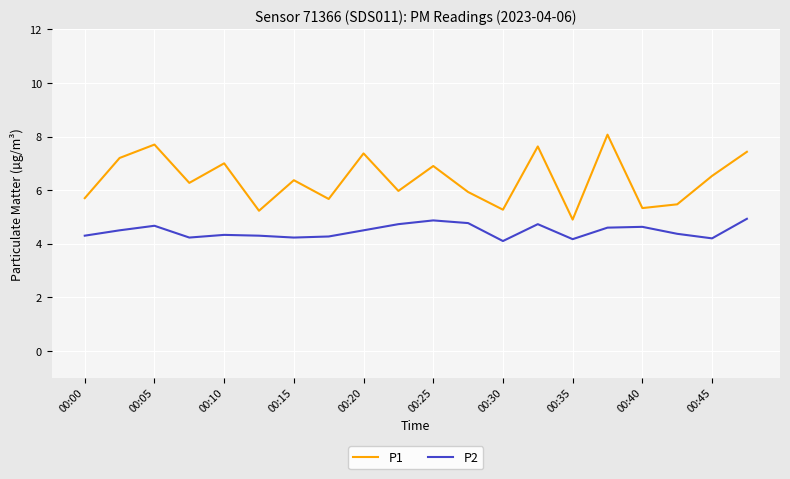

What is the maximum value for P2?

4.9